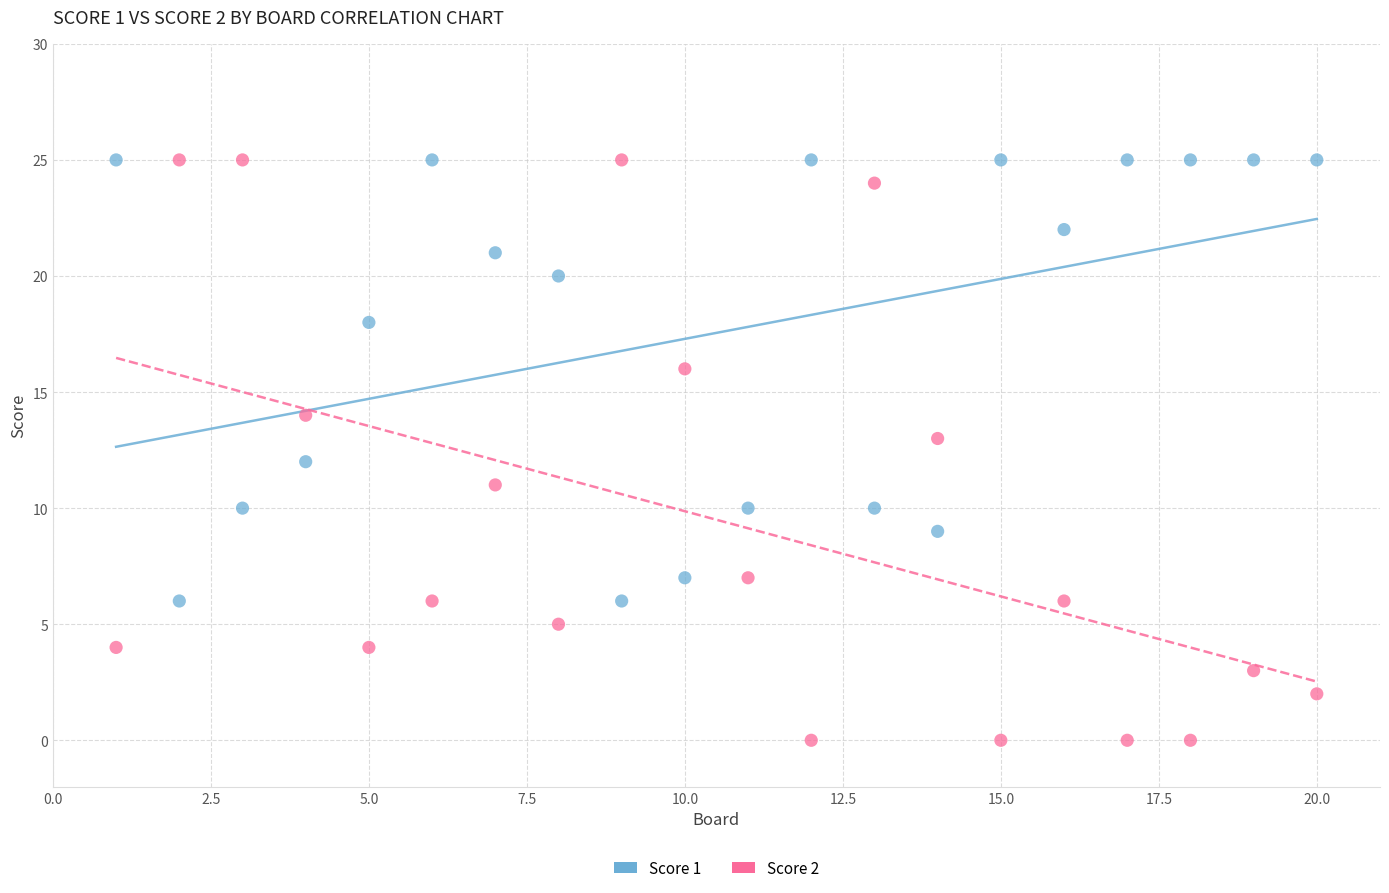

Which series has the largest Y range (max minus min)?

Score 2